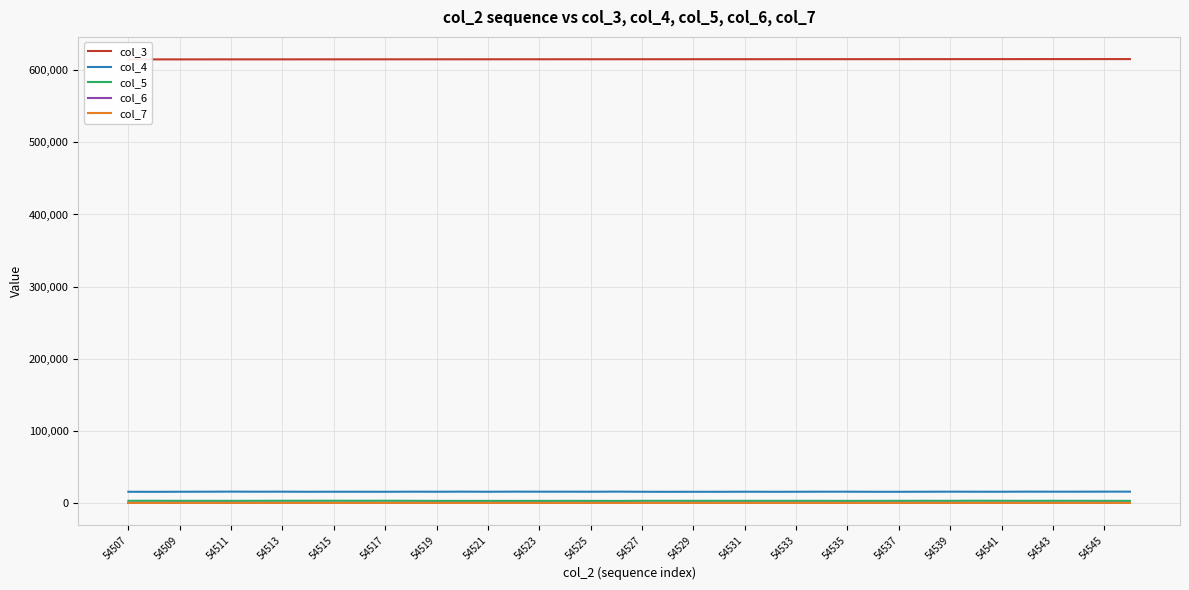

Does the chart have visible grid lines?

Yes